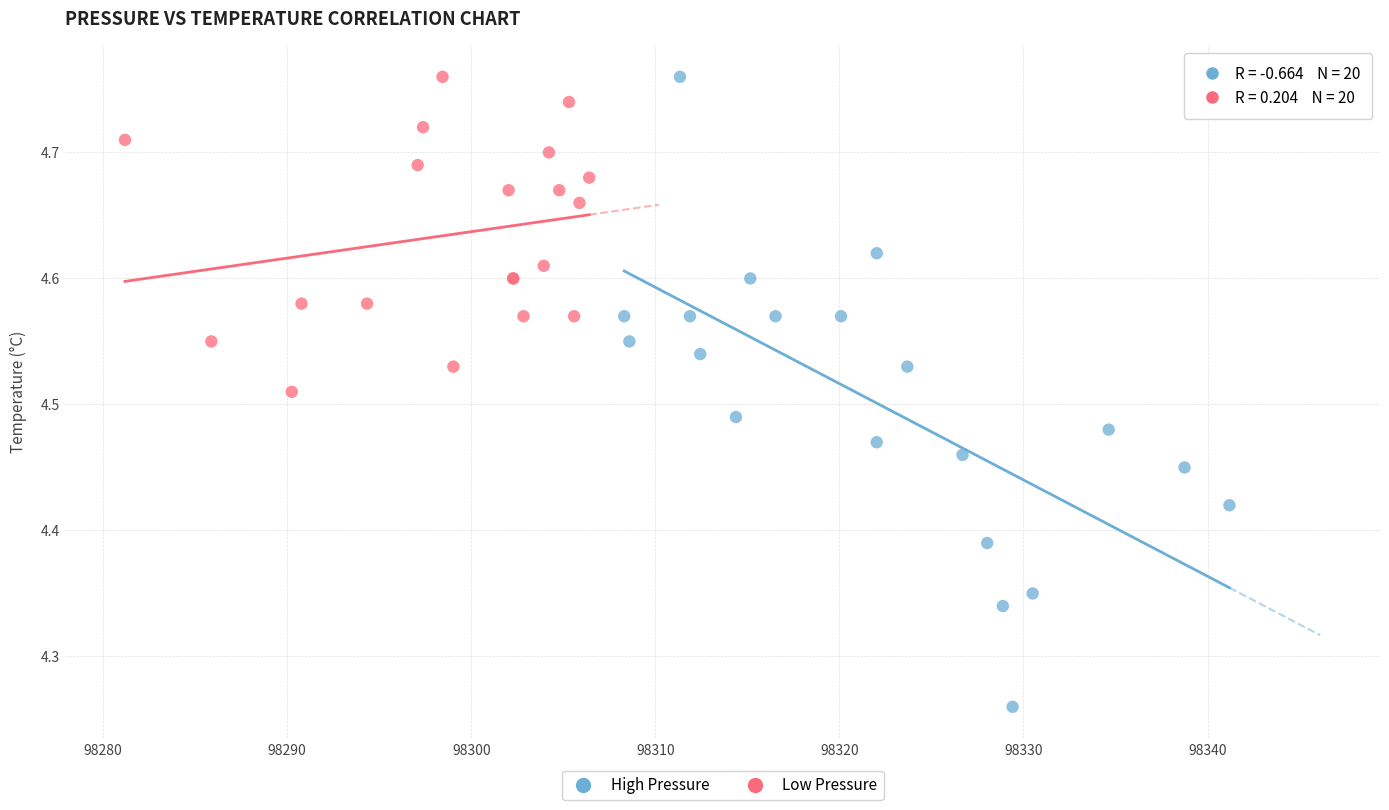

Which series has the widest spread of Y values?

High Pressure